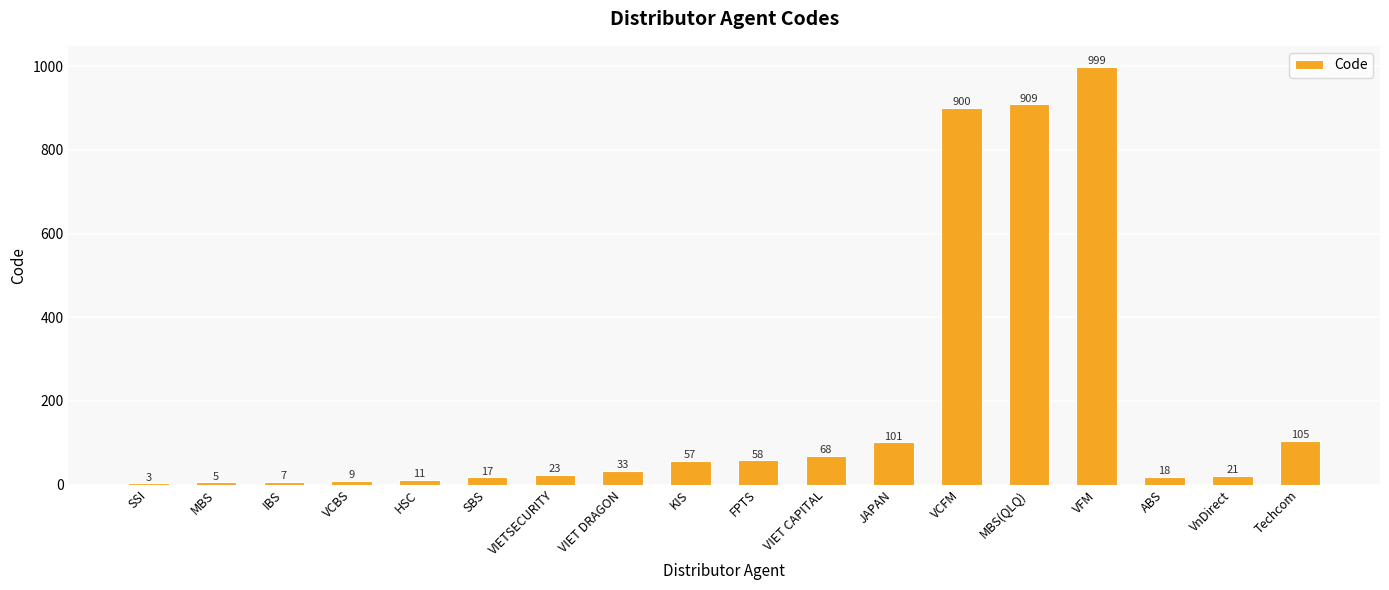

What is the sum of all values?

3344